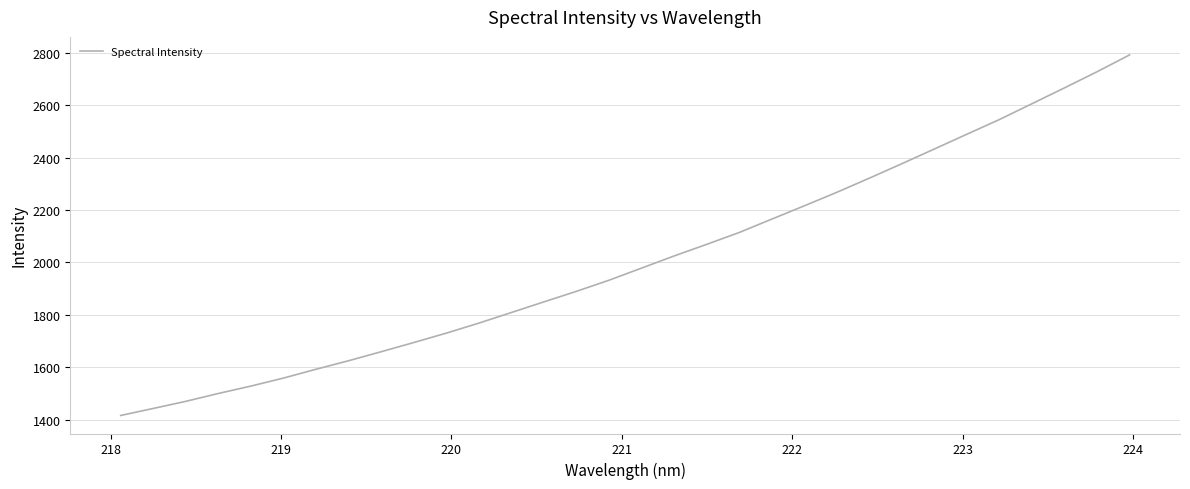

What is the difference between the maximum and minimum values?

1377.1